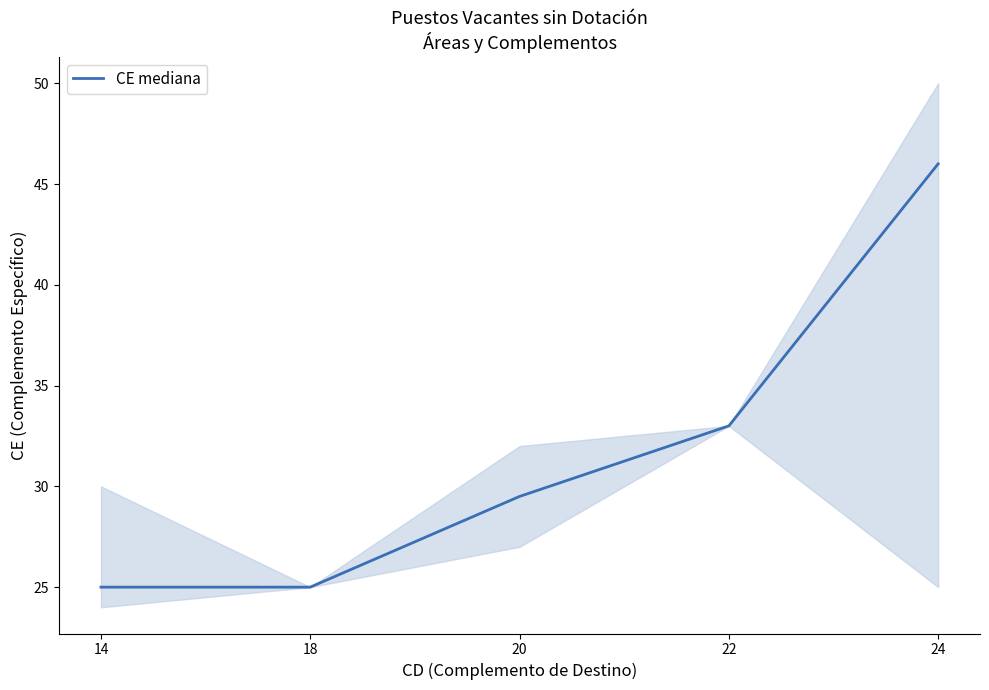

What is the value of the 5th point from the left?

46.0